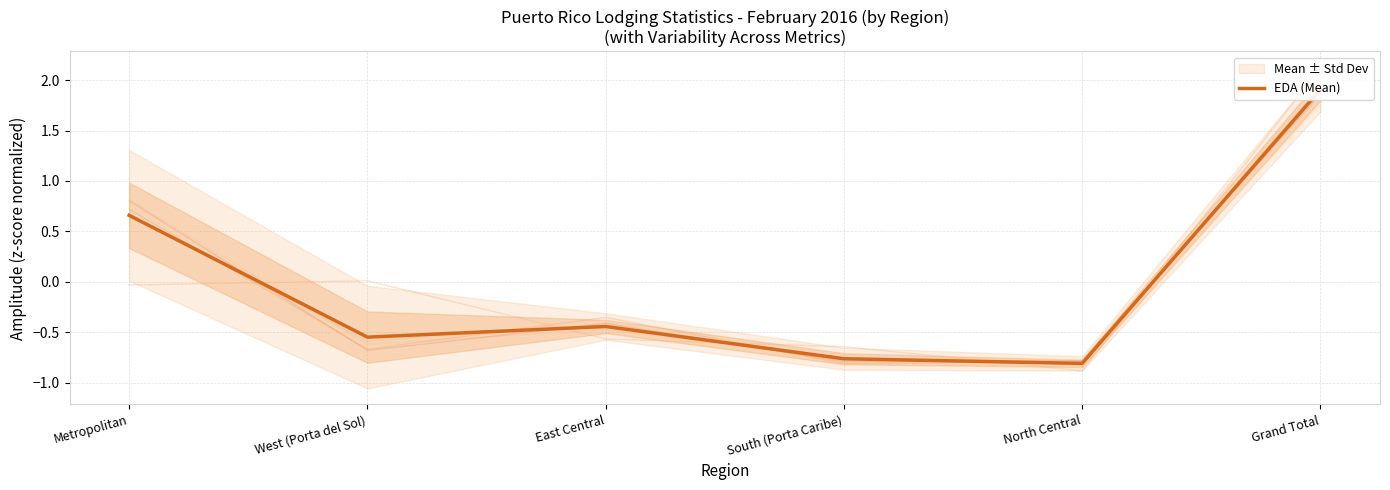

True or false: the data has more than 1 interior local peaks.

False